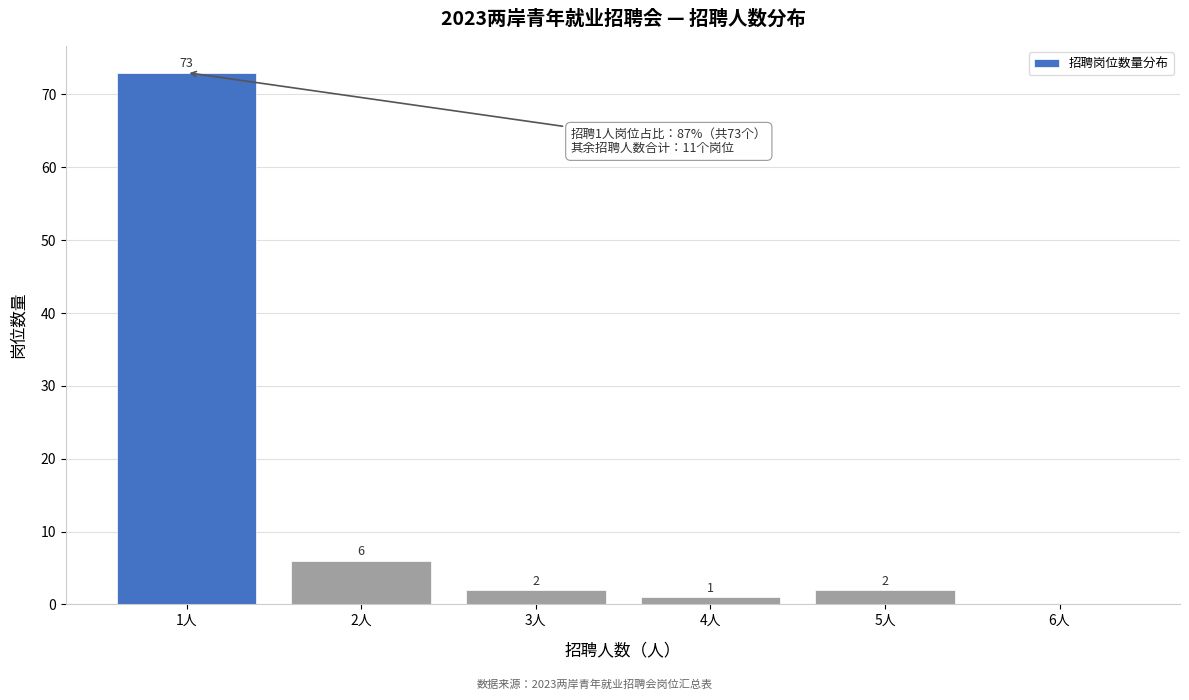

Which range on the x-axis has the tallest bar?

0.5 to 1.5